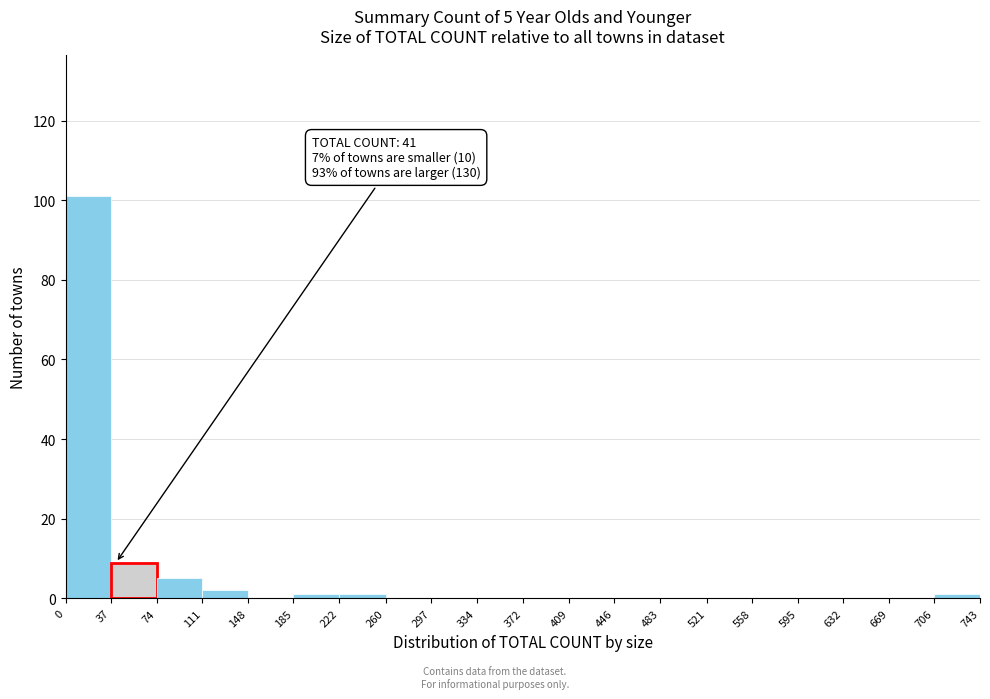

Over which range of the x-axis is the bar tallest?

0 to 37